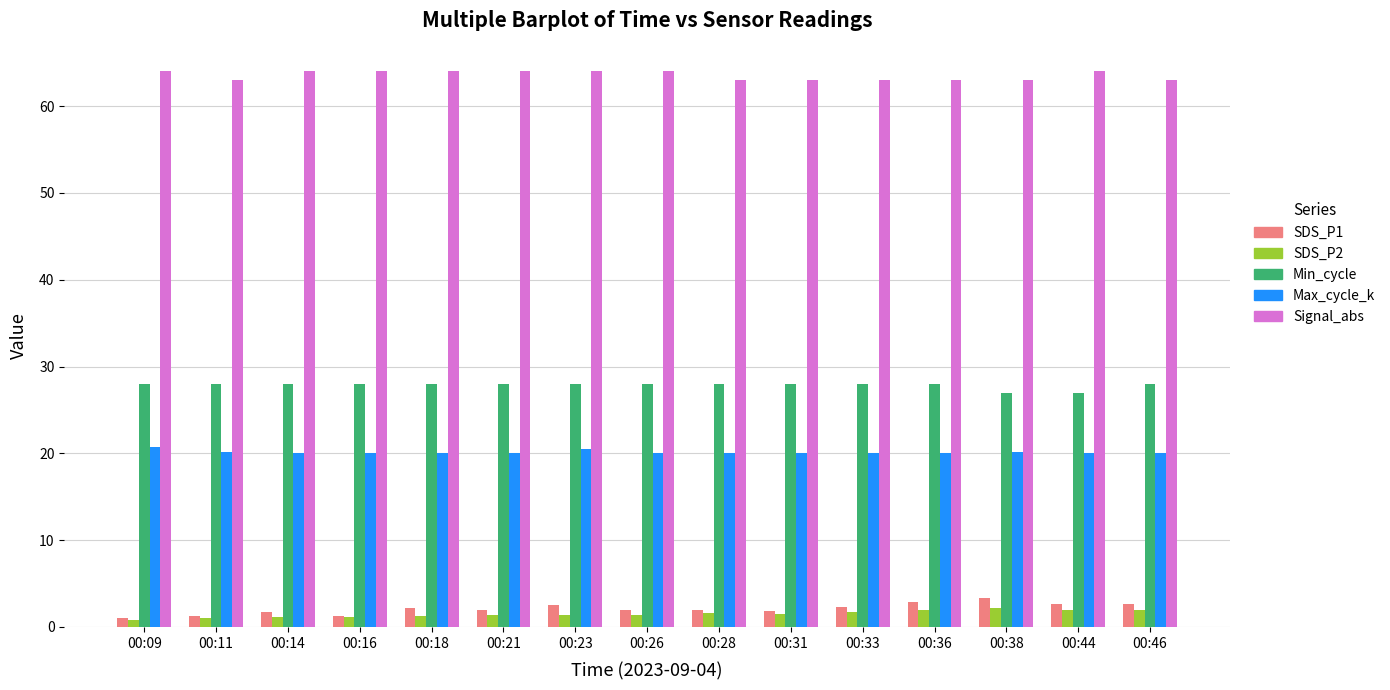

At how many categories does at least one series exceed 60?

15